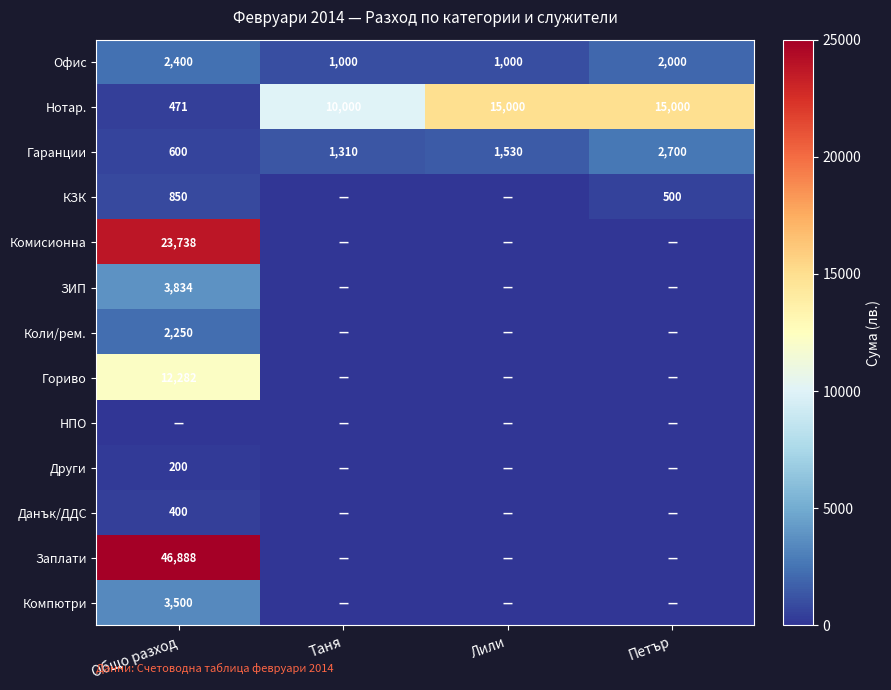

How many Нотар. values are between 10000 and 15000?

3